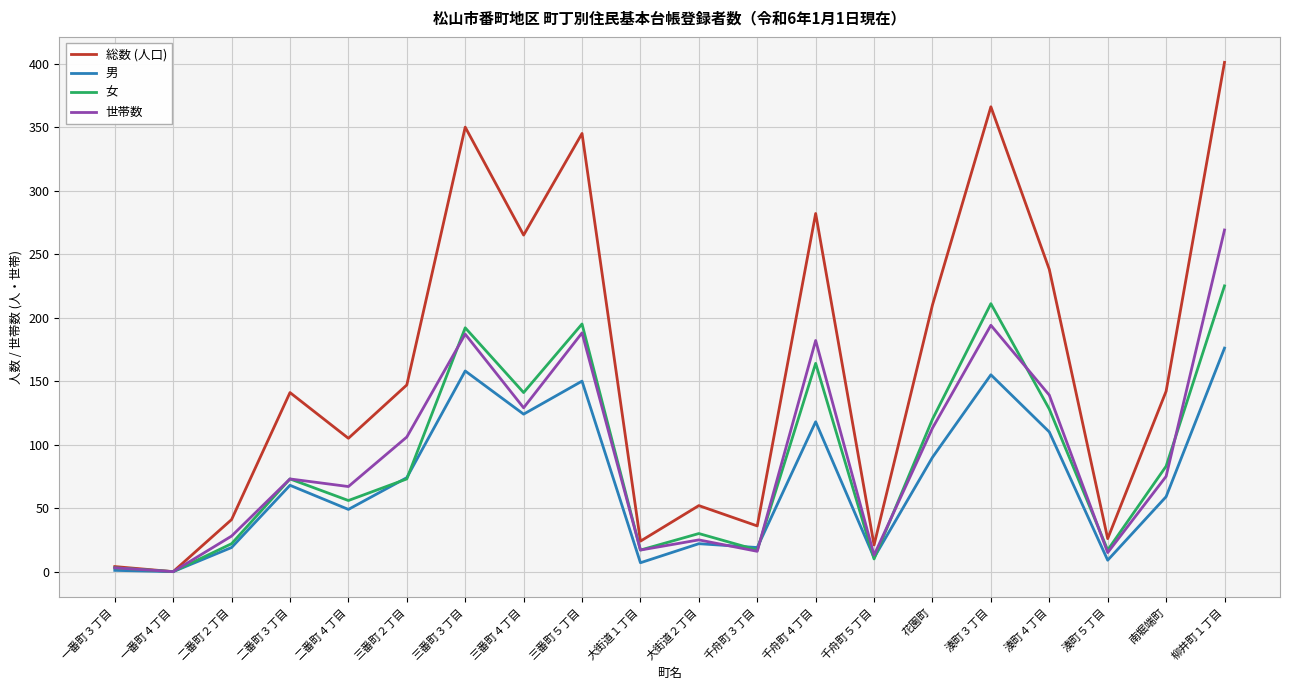

In 女, how many points are lower than both neighbors (excluding endpoints)?

7